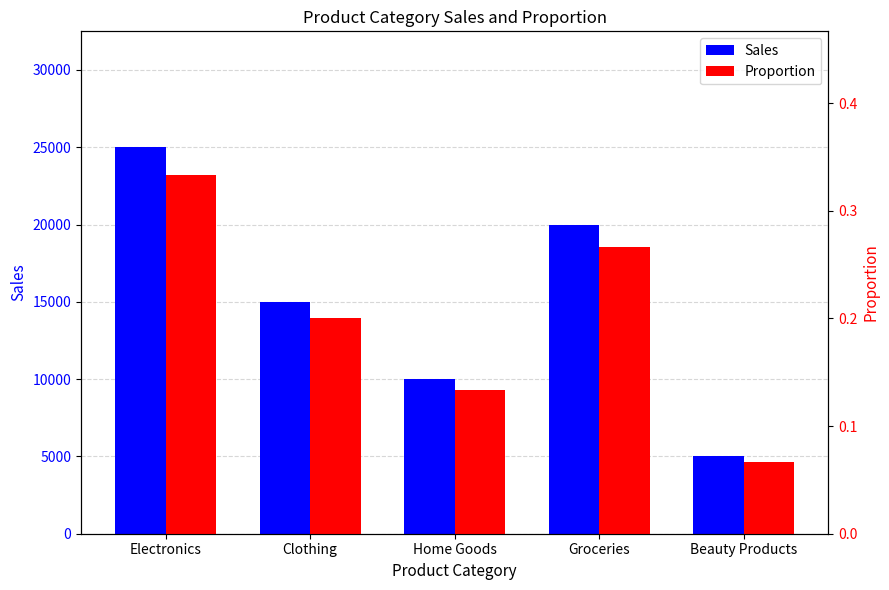

Between Home Goods and Electronics, which is larger?

Electronics